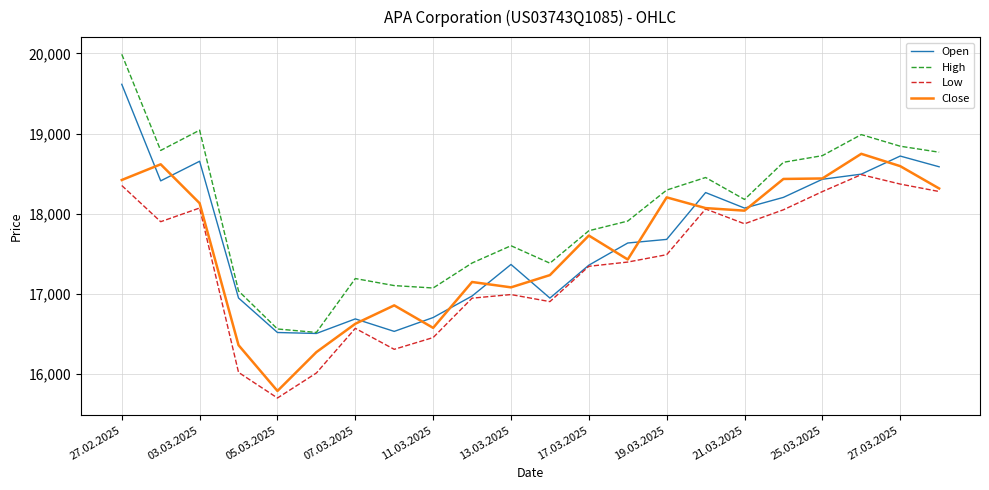

What is the smallest value displayed?

15697